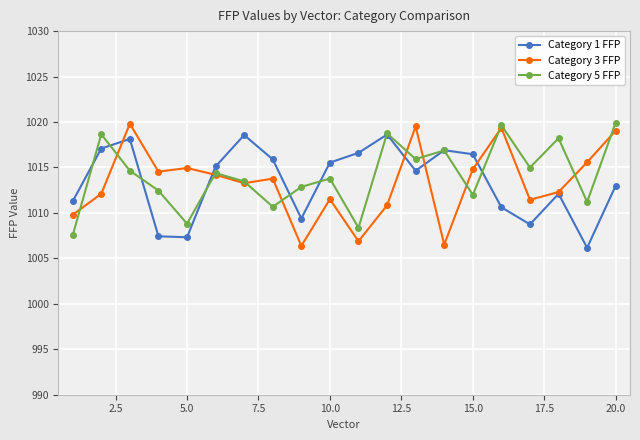

True or false: Category 5 FFP has more than 1 points higher than both neighbors.

True